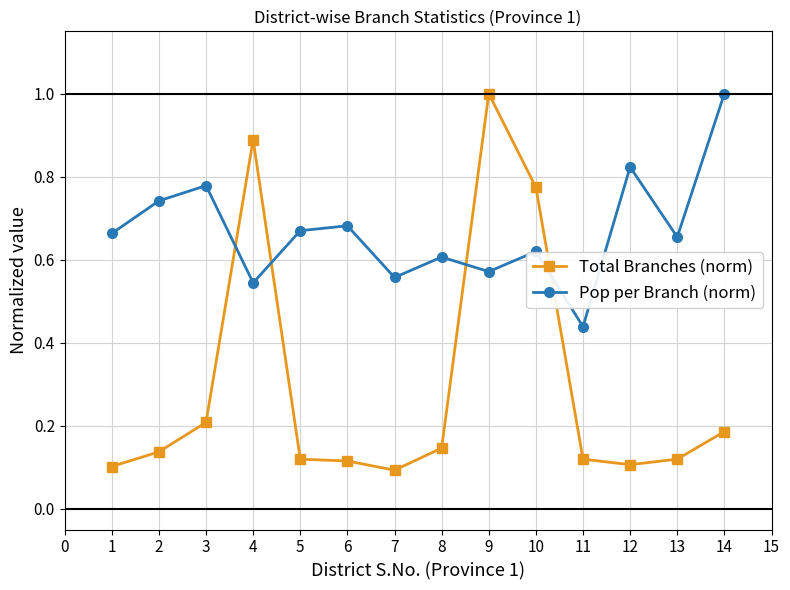

Which series has the largest total across all categories?

Pop per Branch (norm)